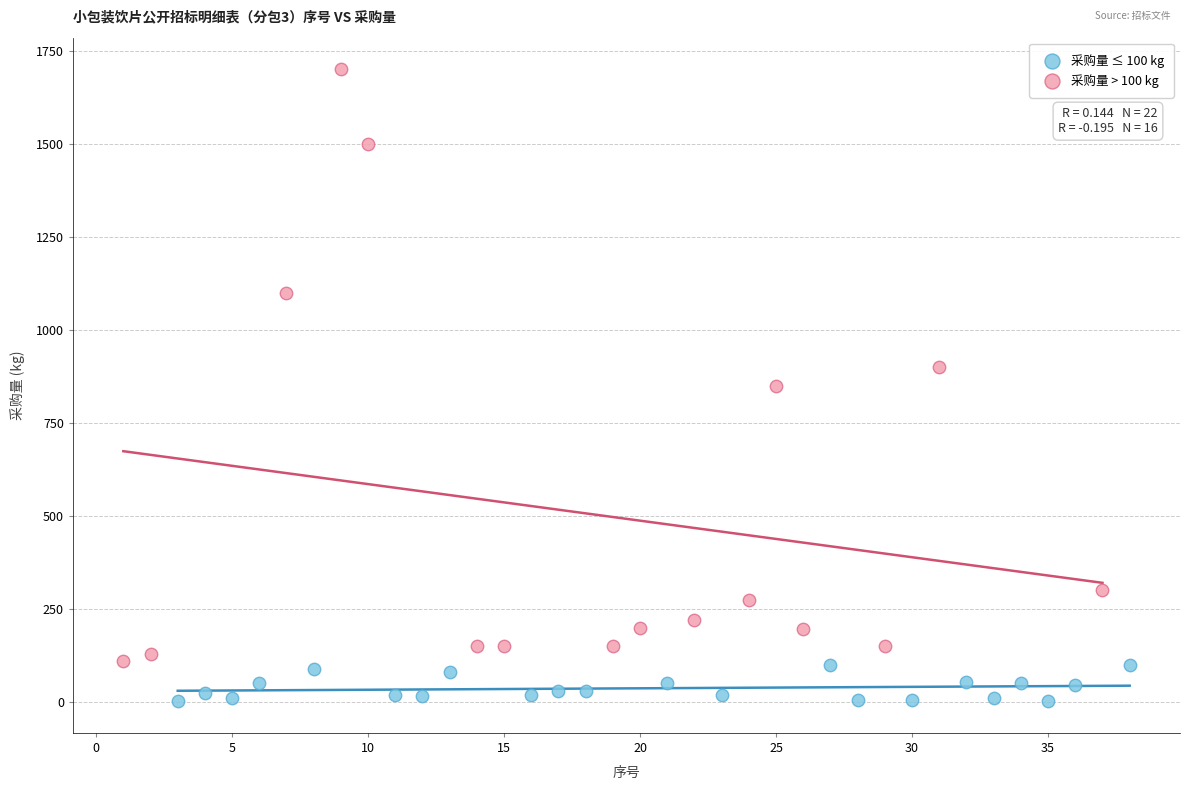

Which series contains the highest Y value?

采购量 > 100 kg